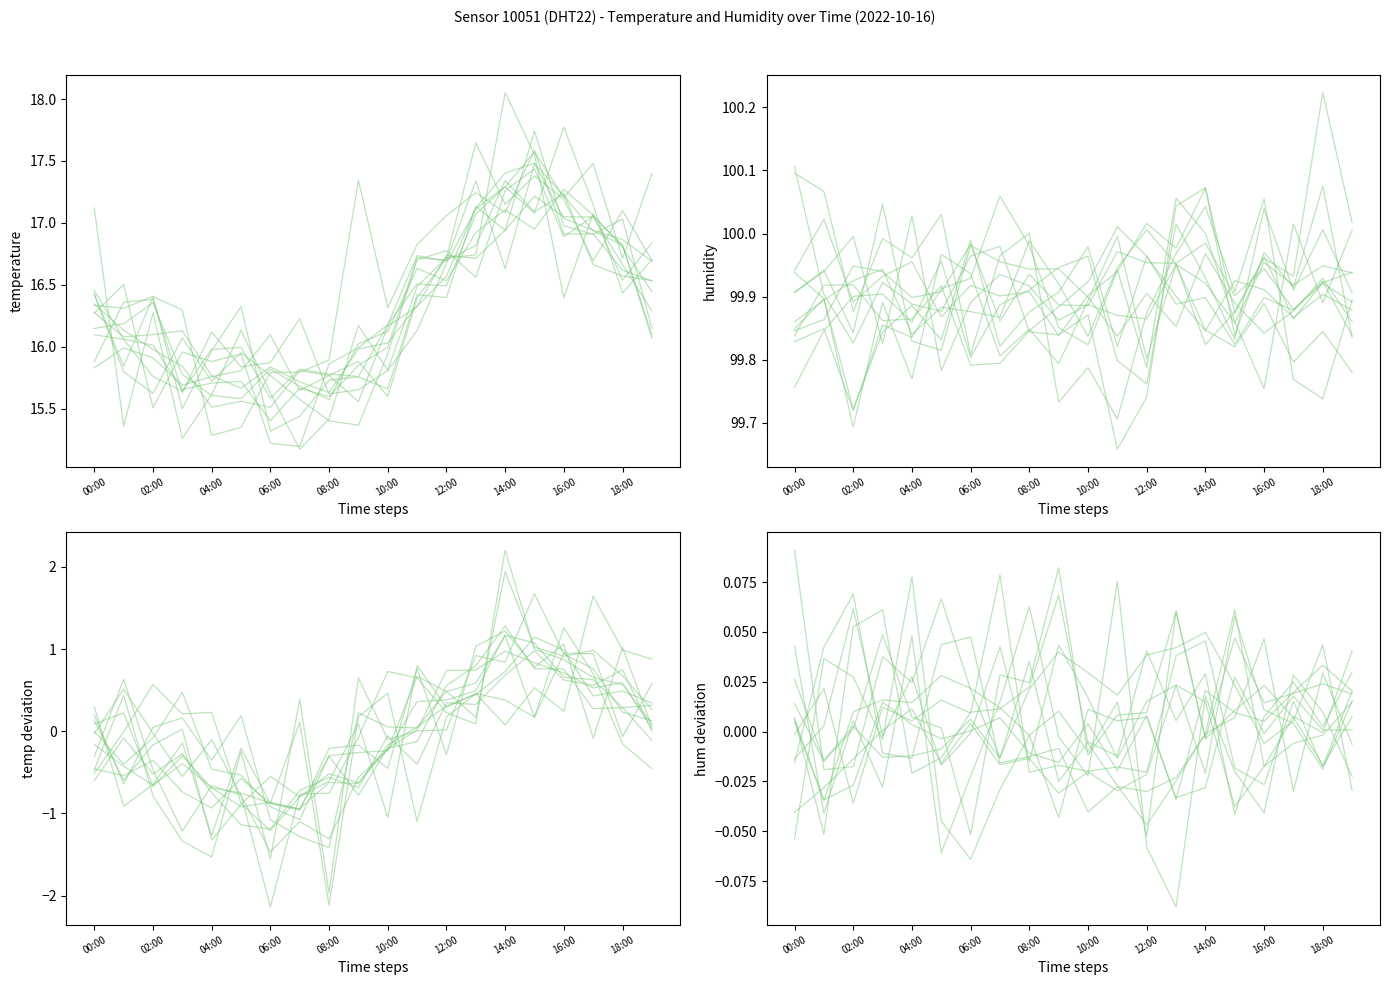

The value of temperature at 14:00 is 23.7. True or false?

False